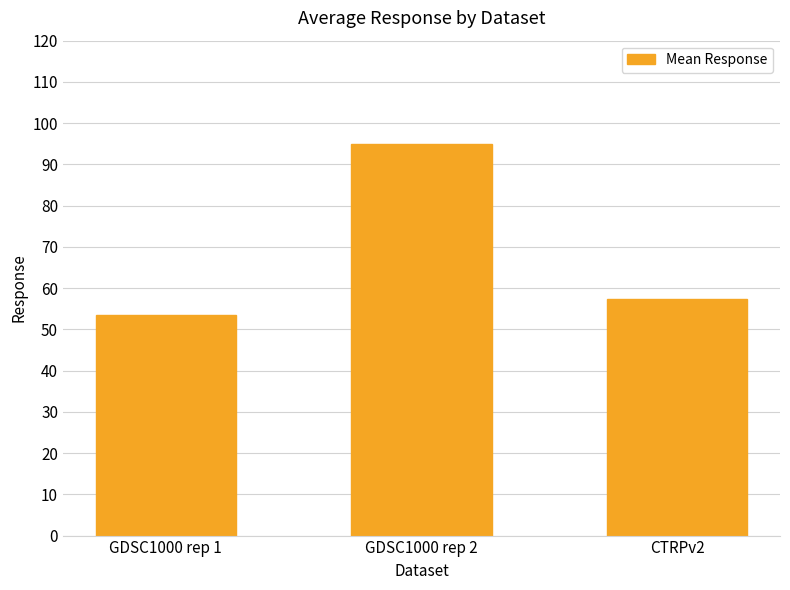

True or false: the data shows 41.2 at GDSC1000 rep 2.

False